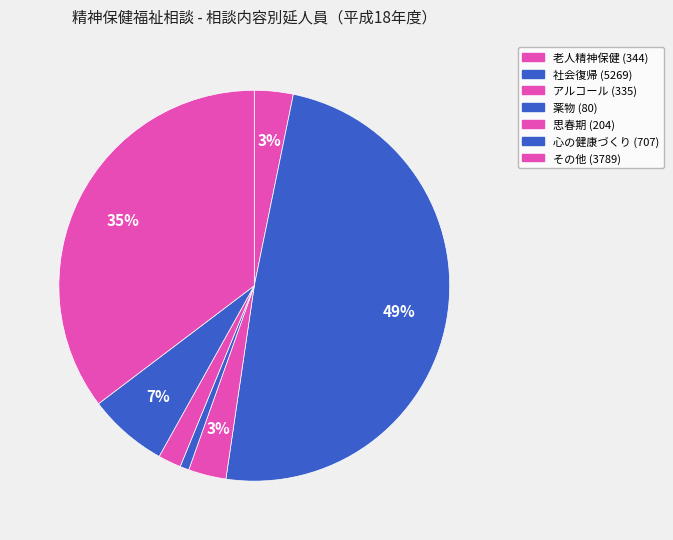

To the nearest percent, what is the combined percentage of 思春期 and 社会復帰?

51%